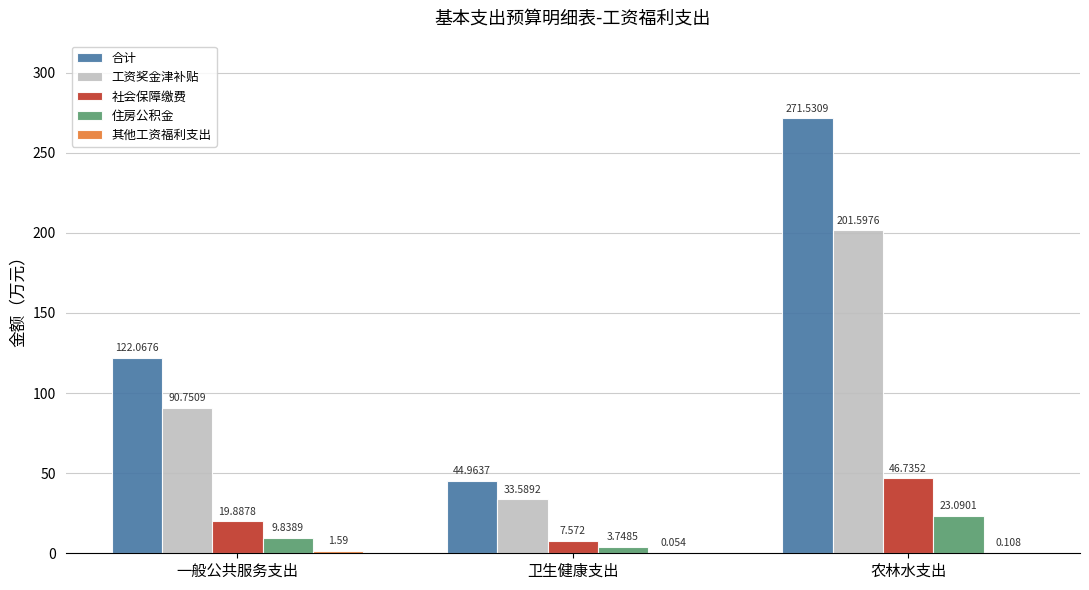

Count the number of data series in this chart.

5